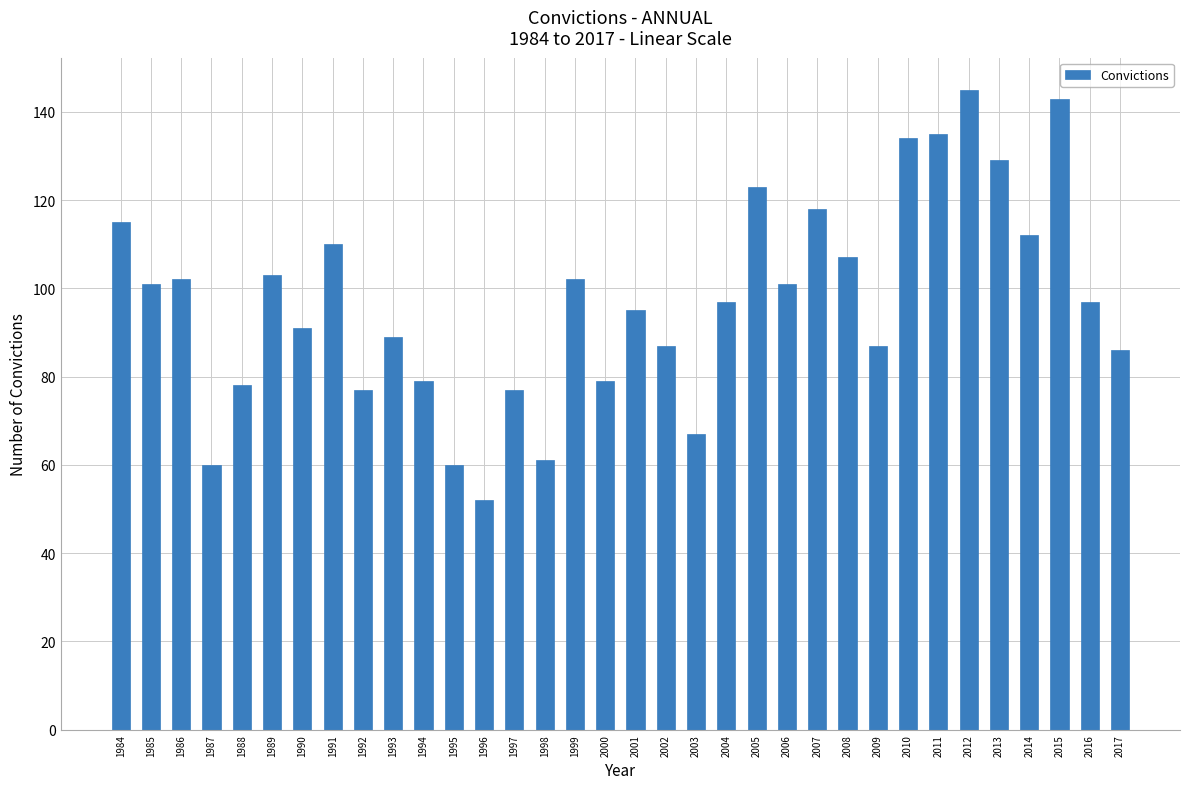

What is the approximate value at 1985, to the nearest 10?

100